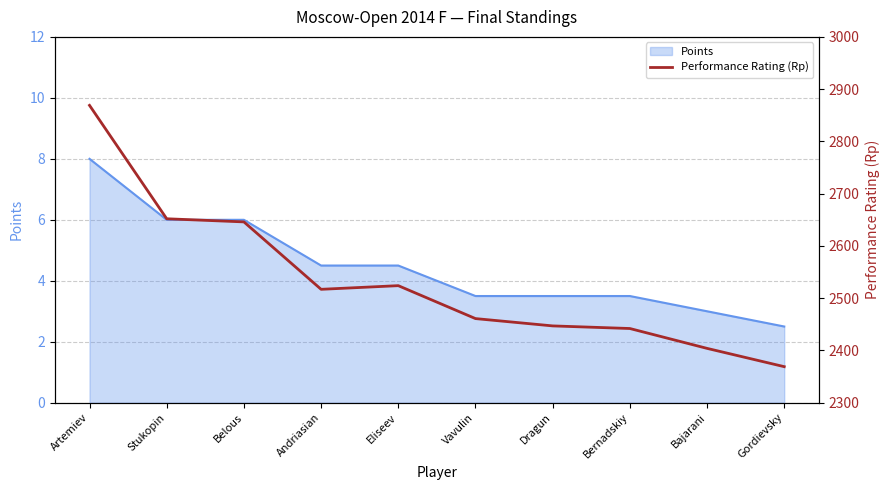

Read the Points value at Dragun.

3.5